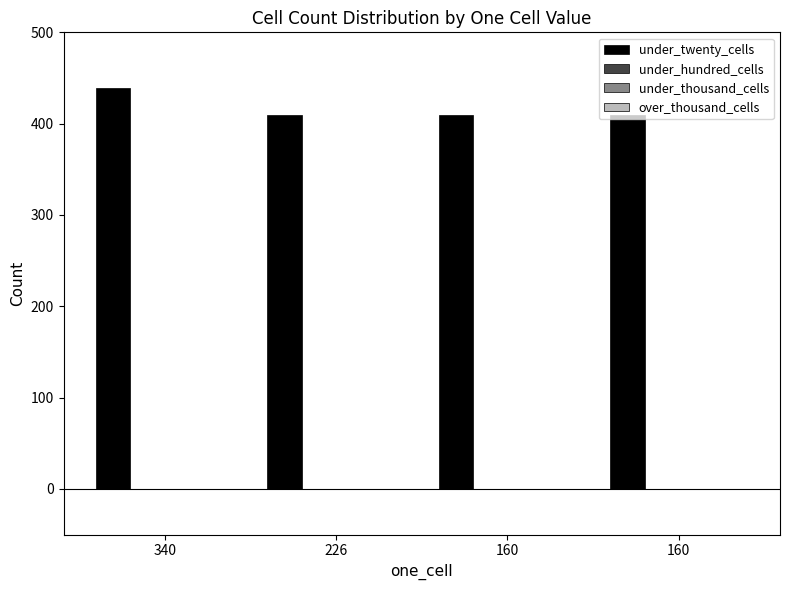

What is the greatest value displayed?

439